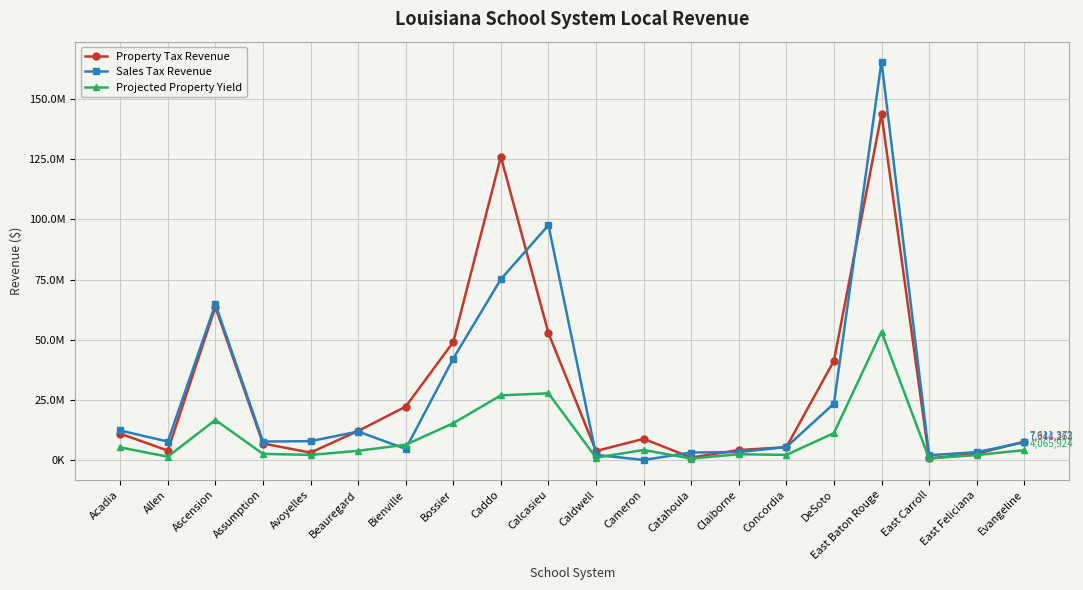

How many interior local valleys does the Projected Property Yield series have?

6